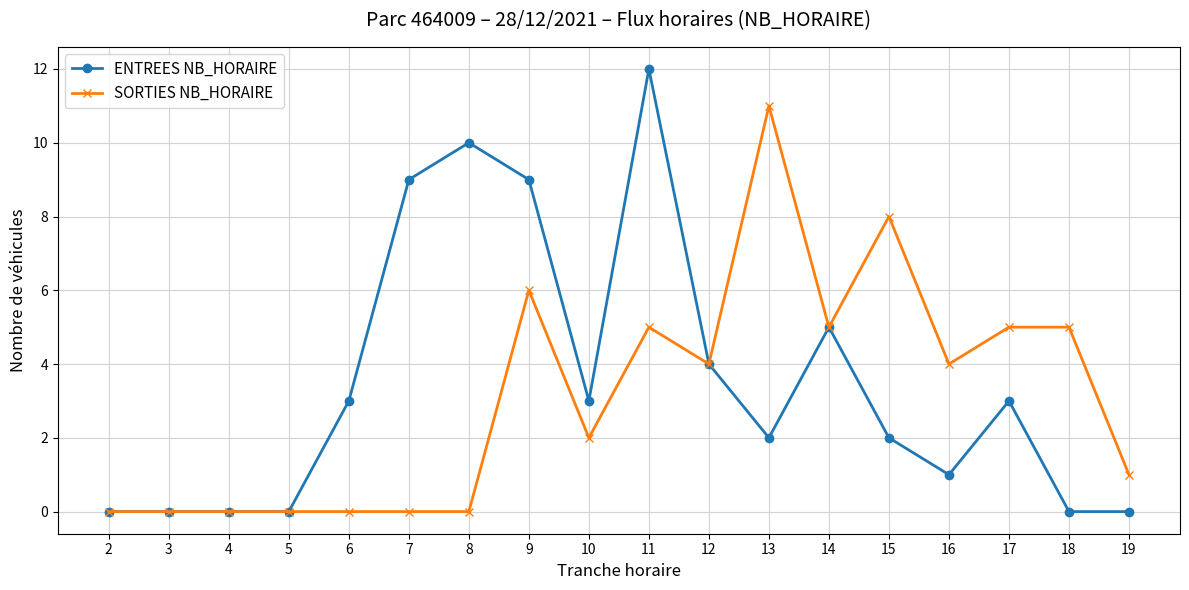

Which series has the widest spread of values?

ENTREES NB_HORAIRE